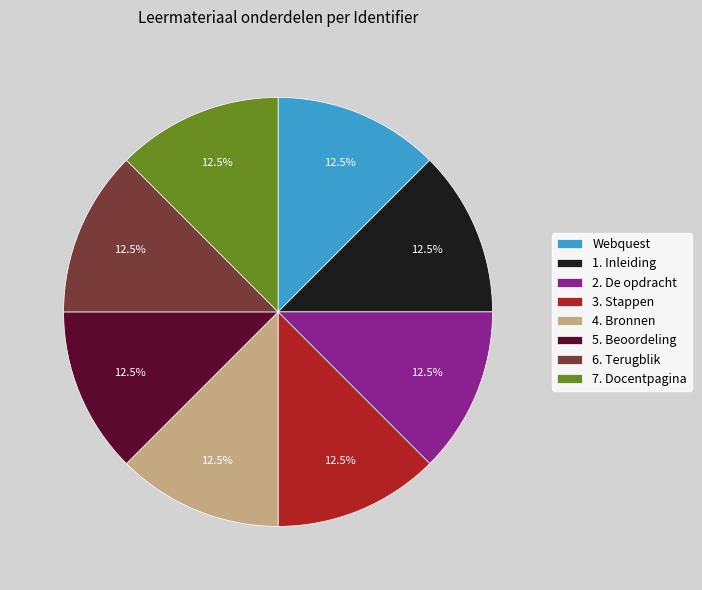

What percentage is NOT represented by 6. Terugblik?

87.5%